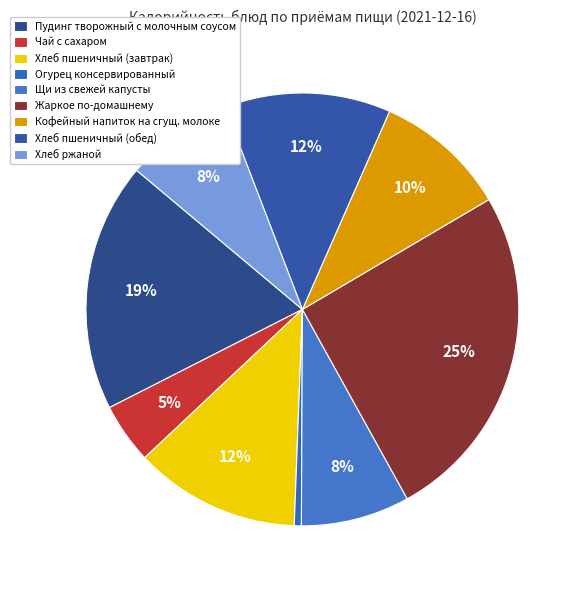

To the nearest percent, what percentage of the pie is Жаркое по-домашнему?

25%